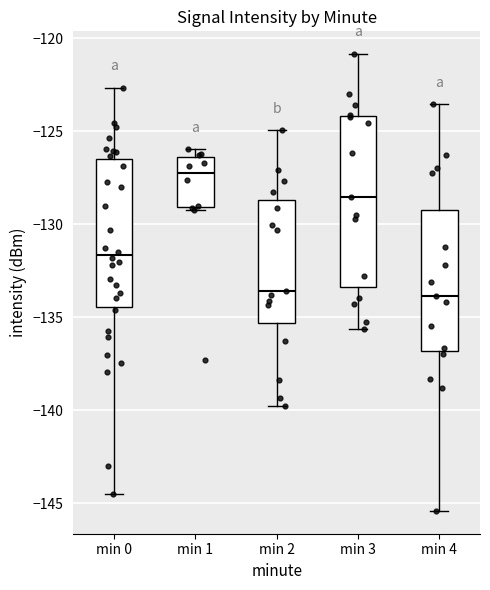

Where does the upper whisker of the box for min 4 end on the y-axis? The values are not printed on the chart, so give them approximately, as read against the axis.

-123.5